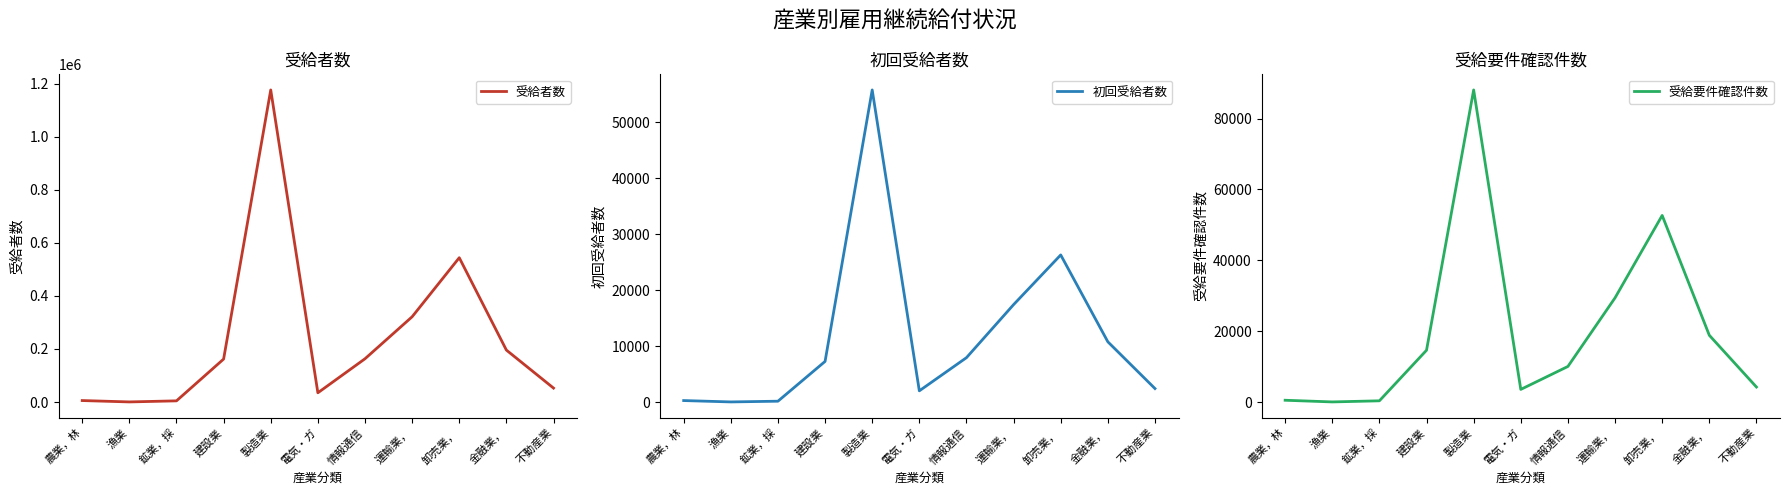

Which category has the highest value in the 受給要件確認件数 series?

製造業